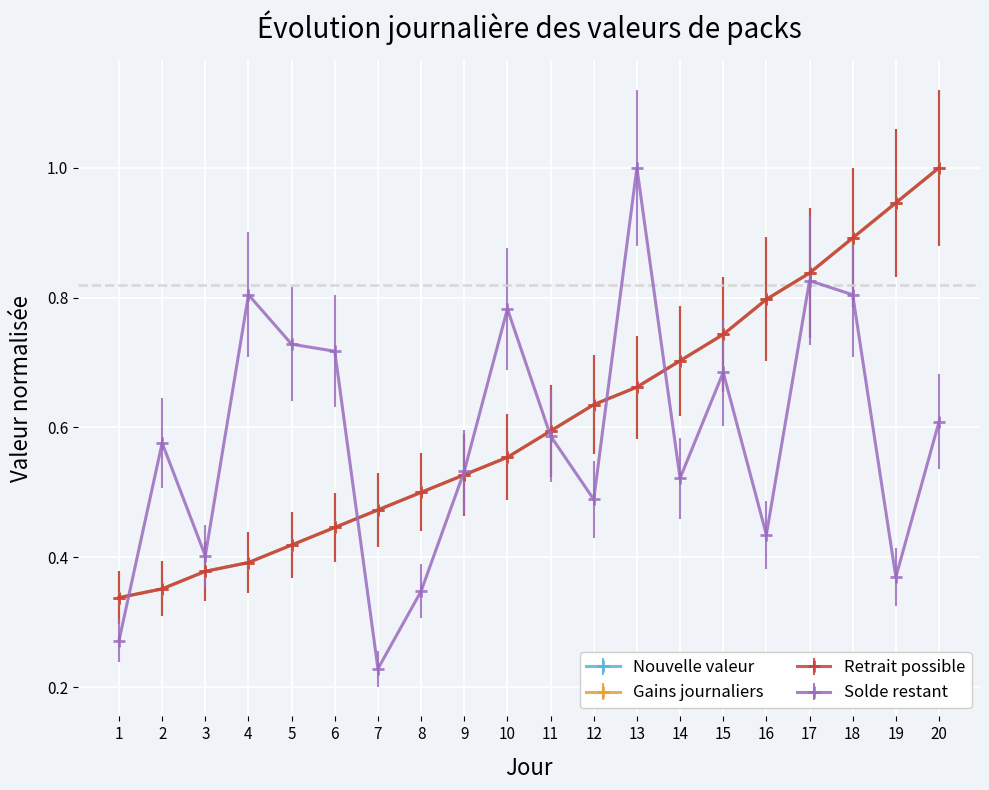

How many lines are shown in the chart?

4